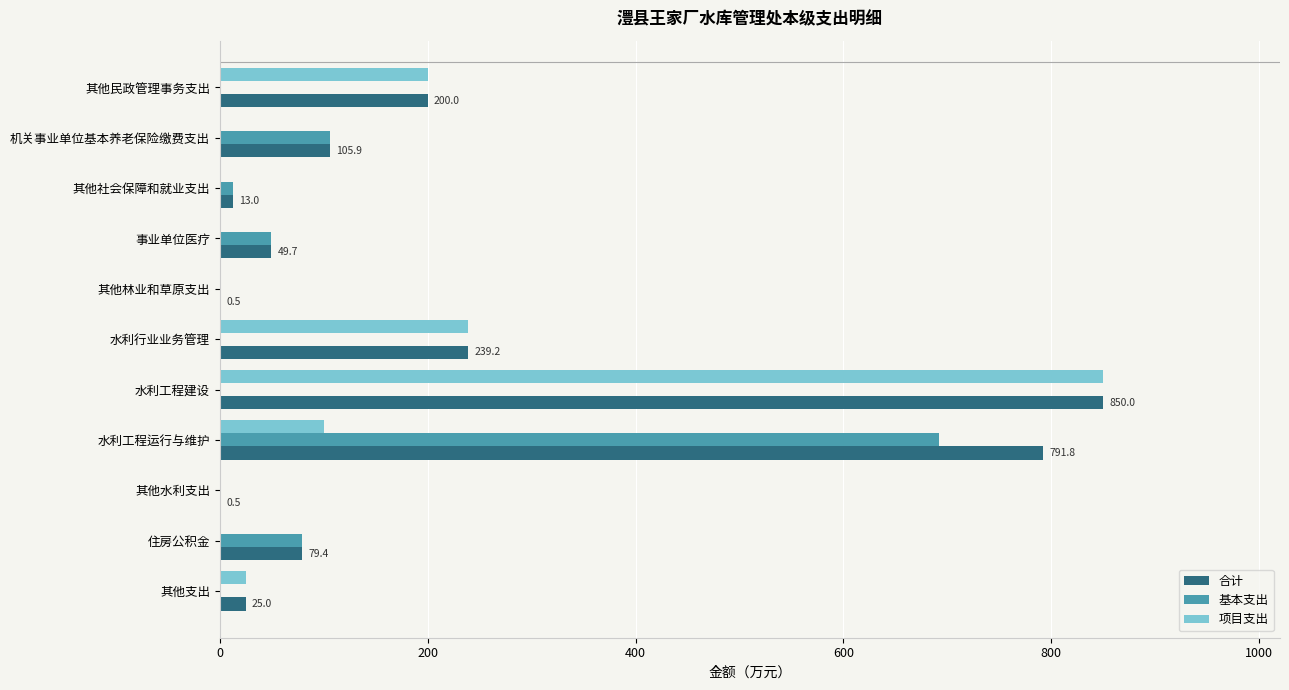

Count the number of categories in the chart.

11